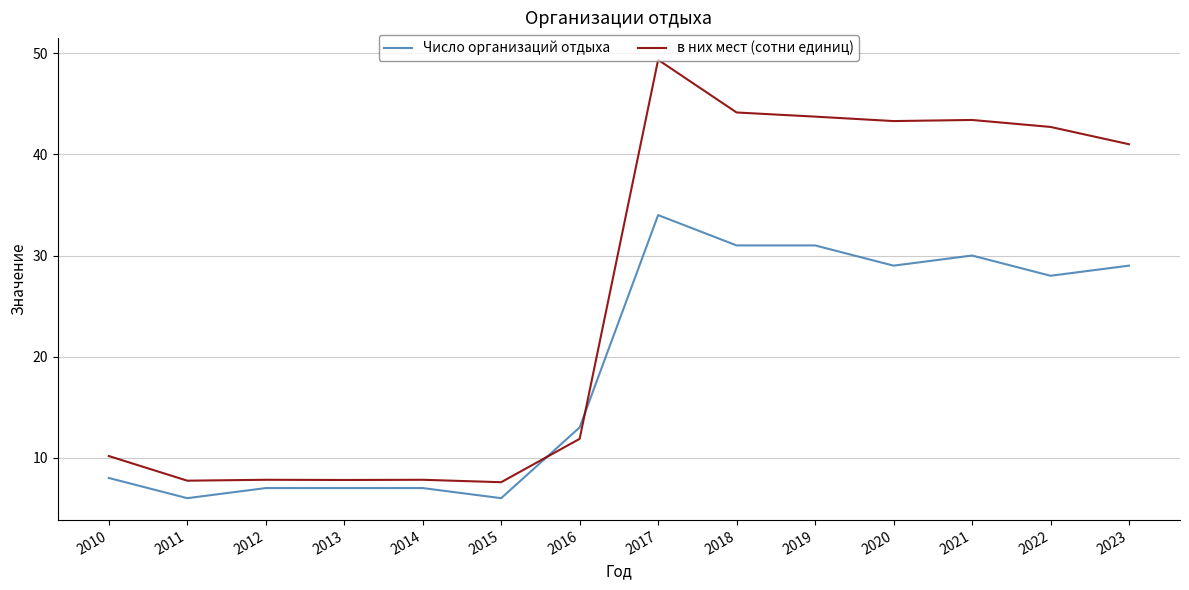

How many times do в них мест (сотни единиц) and Число организаций отдыха cross each other?

2